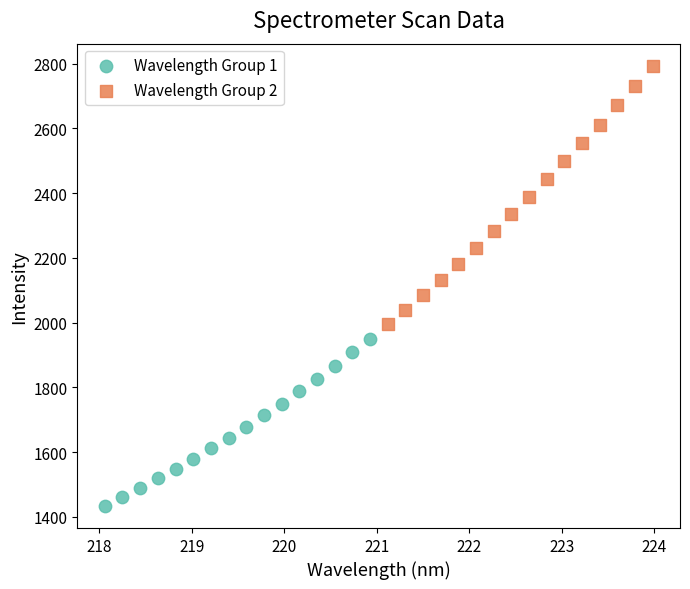

Which series has the largest Y range (max minus min)?

Wavelength Group 2